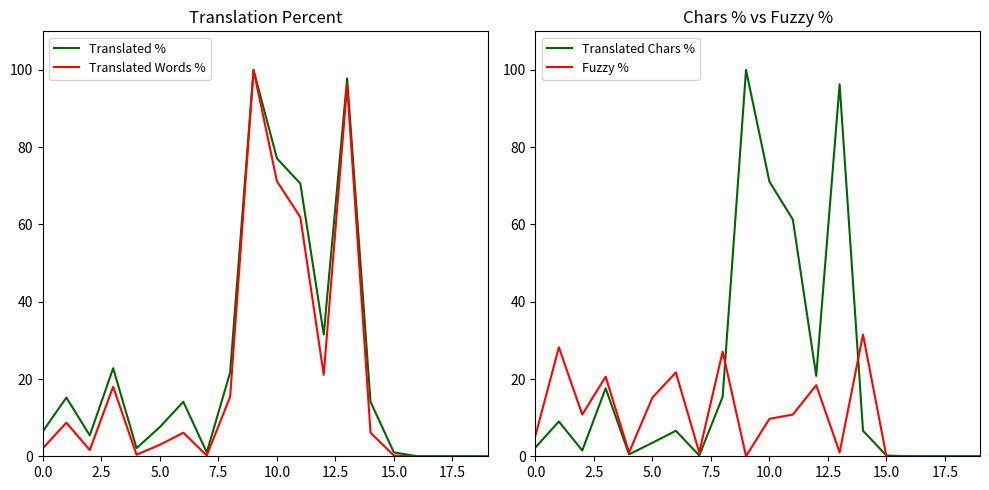

What is the difference between the maximum and minimum values in the Translated Words % series?

100.0